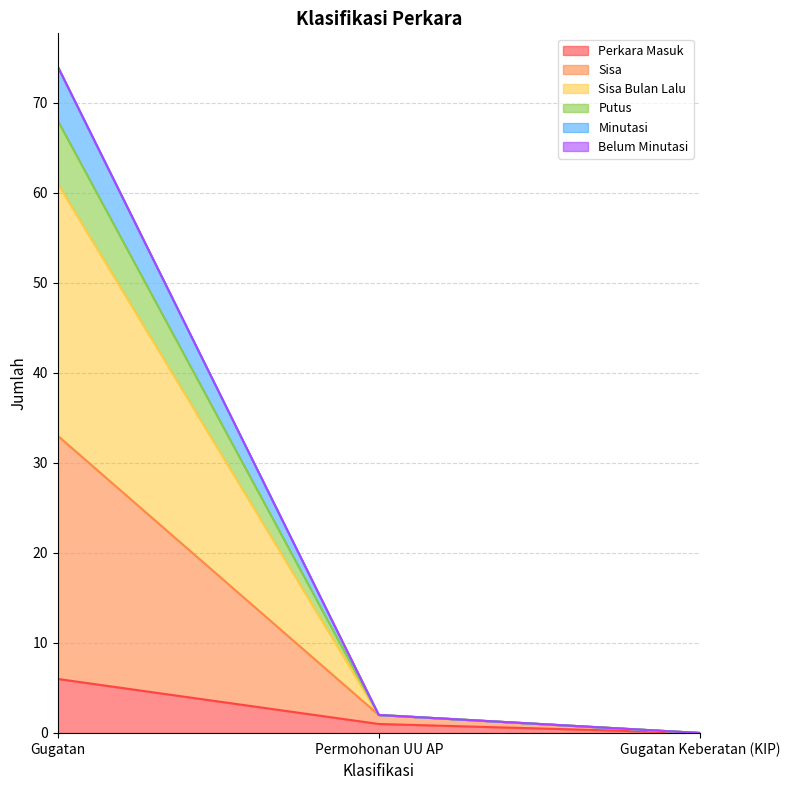

At which category is the sum across all series the highest?

Gugatan